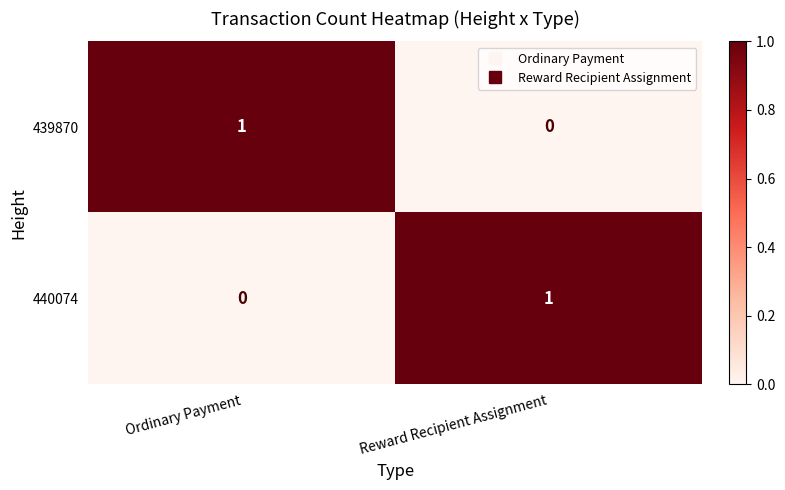

Count the number of categories in the chart.

2